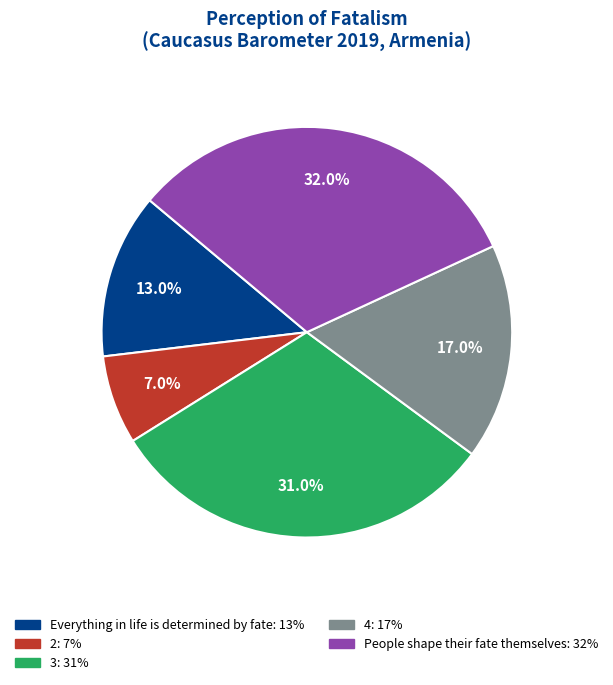

Is there a majority slice in this chart?

No